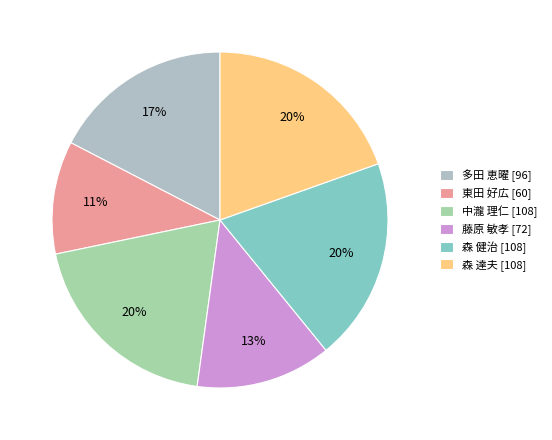

What is the smallest slice in the pie chart?

東田 好広 [60]